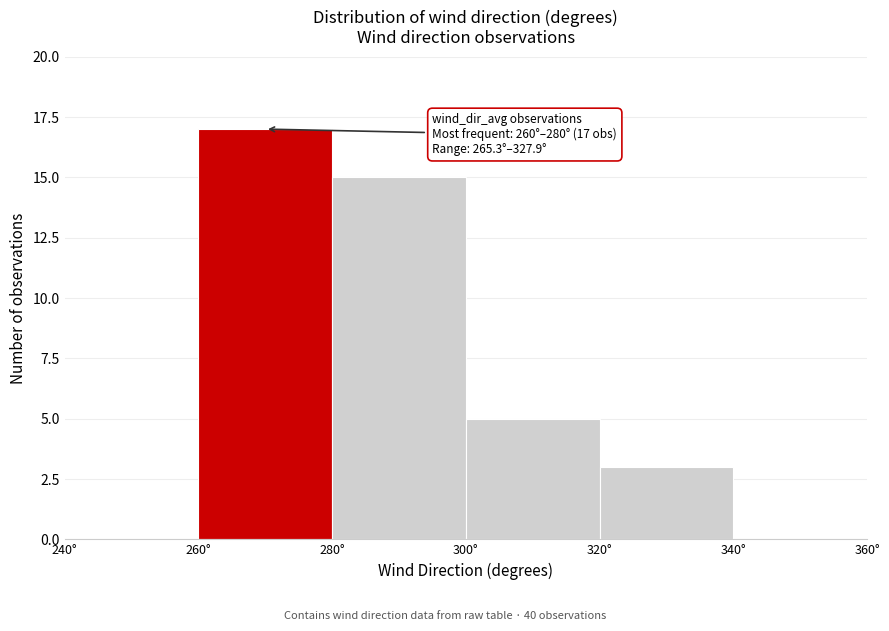

Which range on the x-axis has the tallest bar?

260 to 280